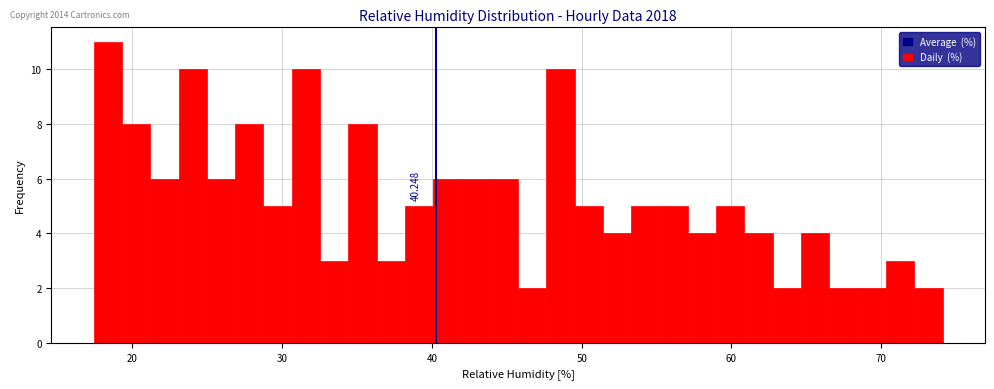

Read against the x-axis, roughly where is the centre of the tallest bar?

18